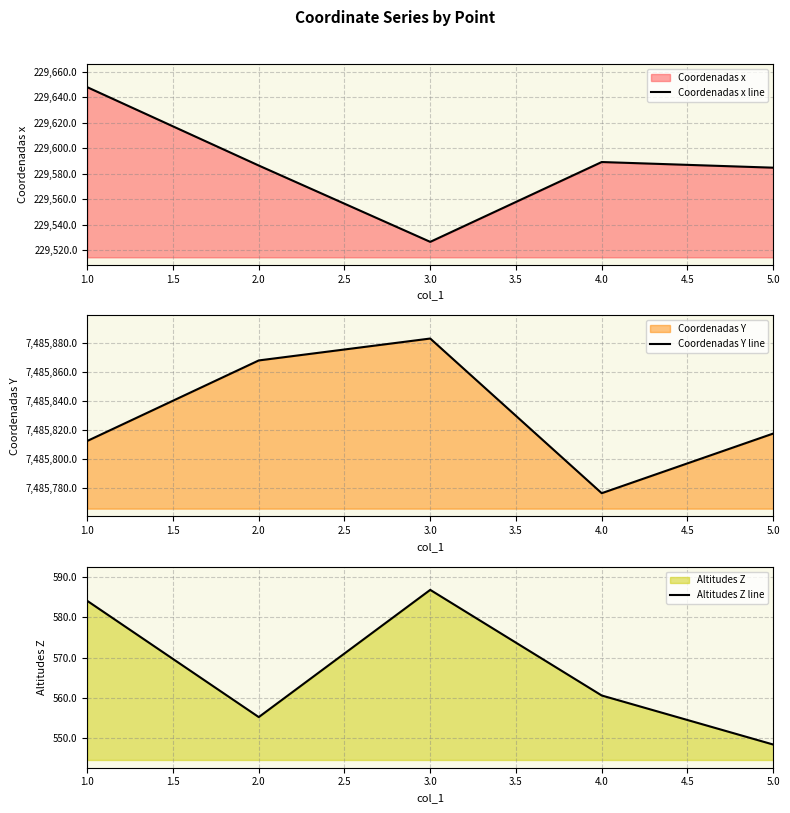

In Coordenadas Y line, how many points are higher than both neighbors (excluding endpoints)?

1